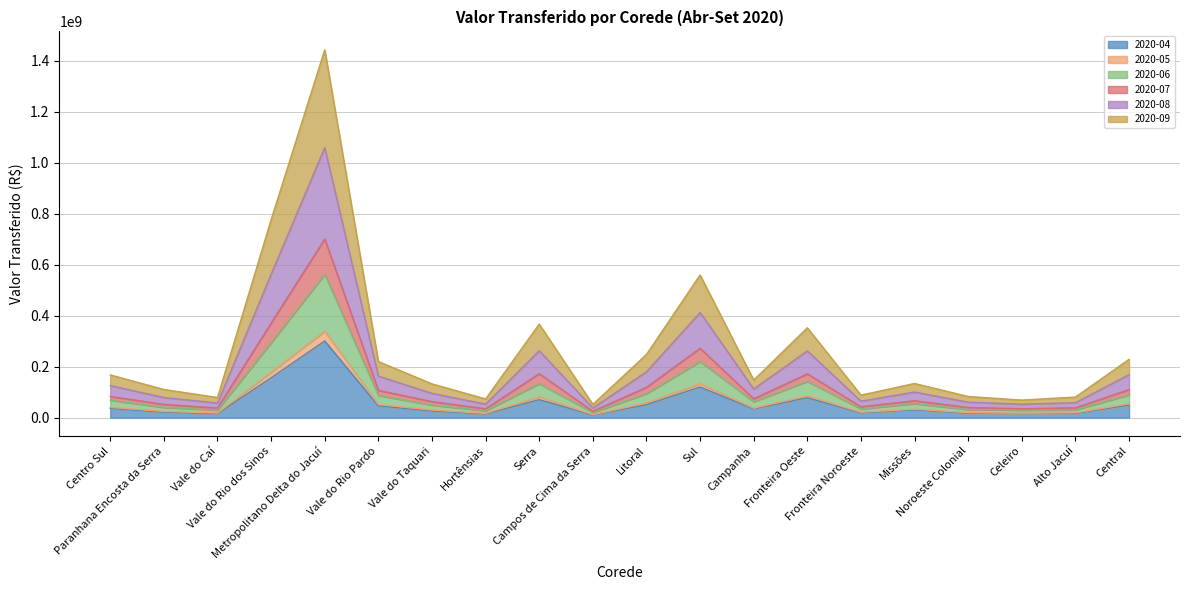

Does the chart display data point markers on the line(s)?

No